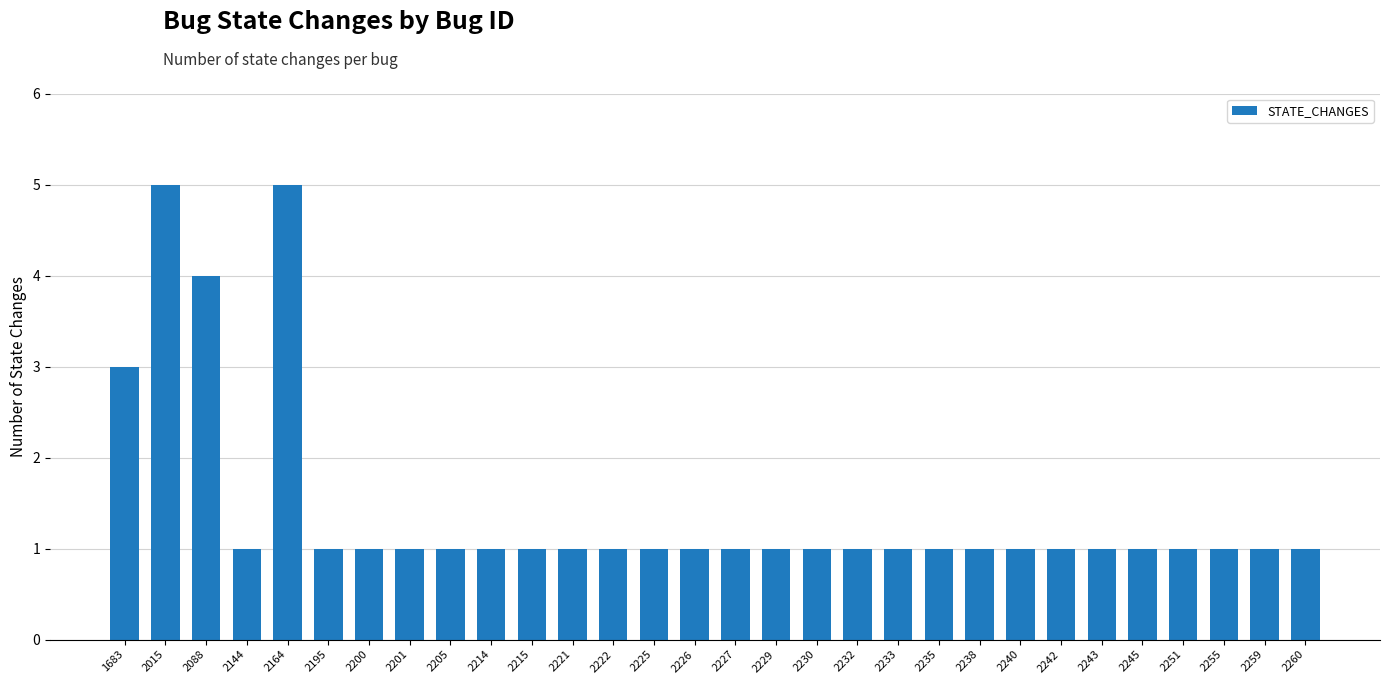

What is the change in value from 2088 to 2144?

-3